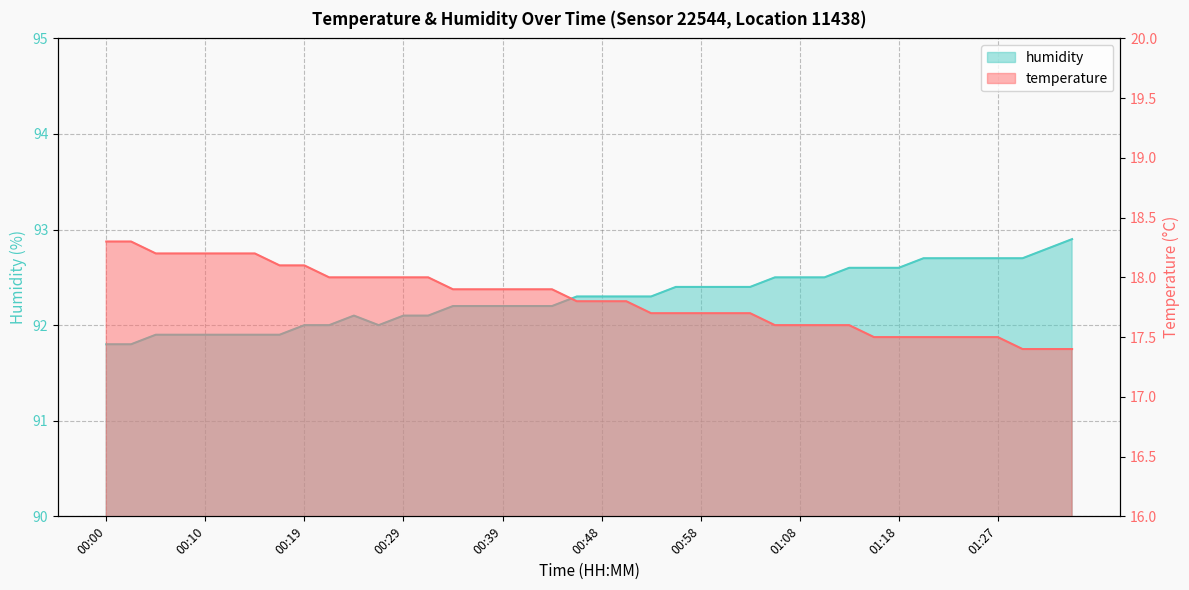

Which series has the largest total across all categories?

humidity